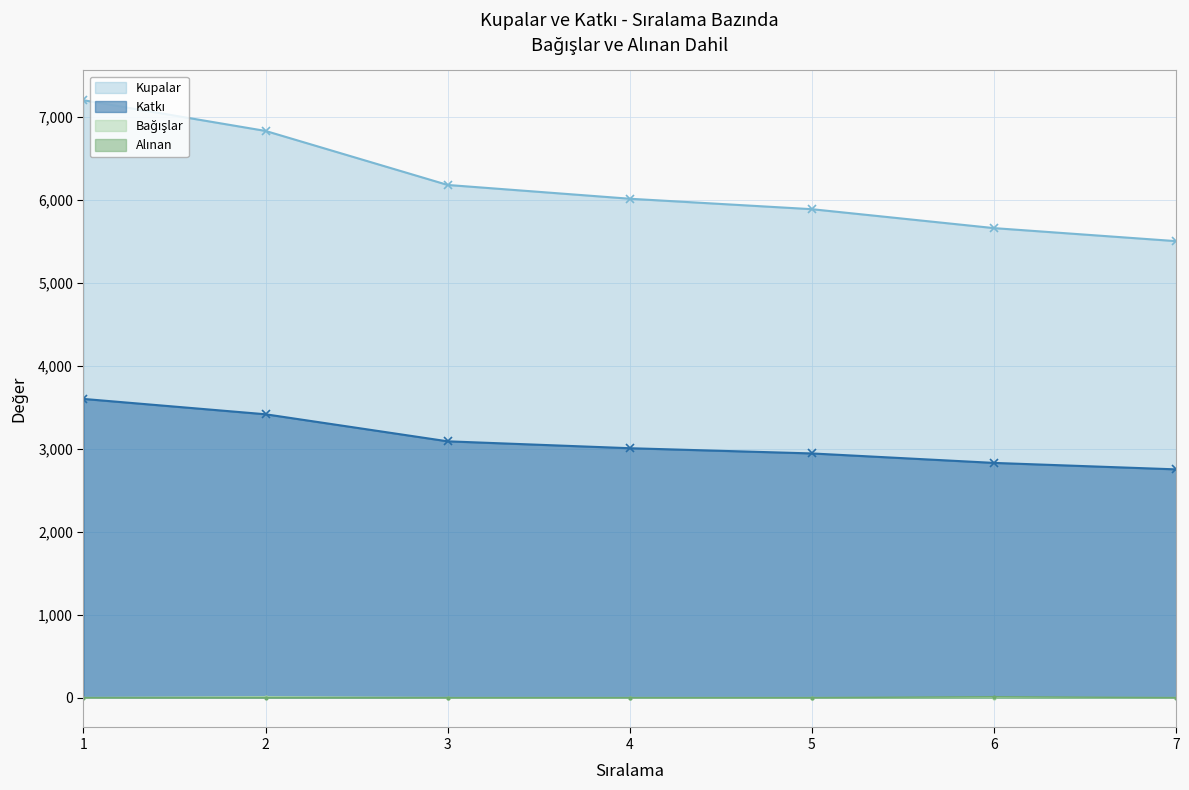

Rank the categories by Alınan value from lowest to highest.

1, 2, 3, 4, 5, 7, 6